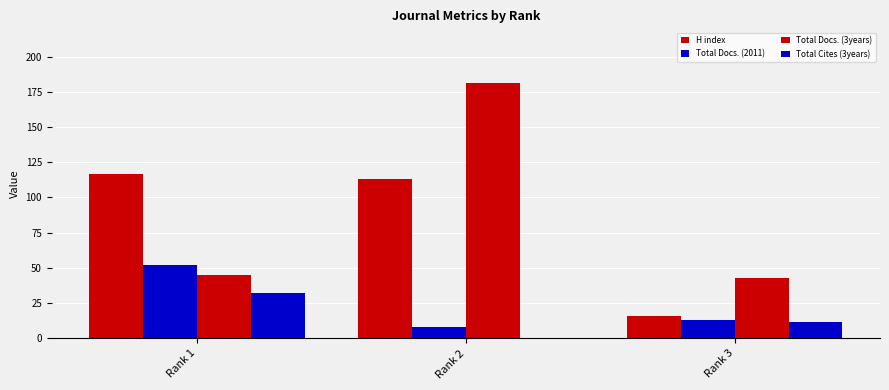

List the labels in order of Total Cites (3years) value, largest first.

Rank 1, Rank 3, Rank 2